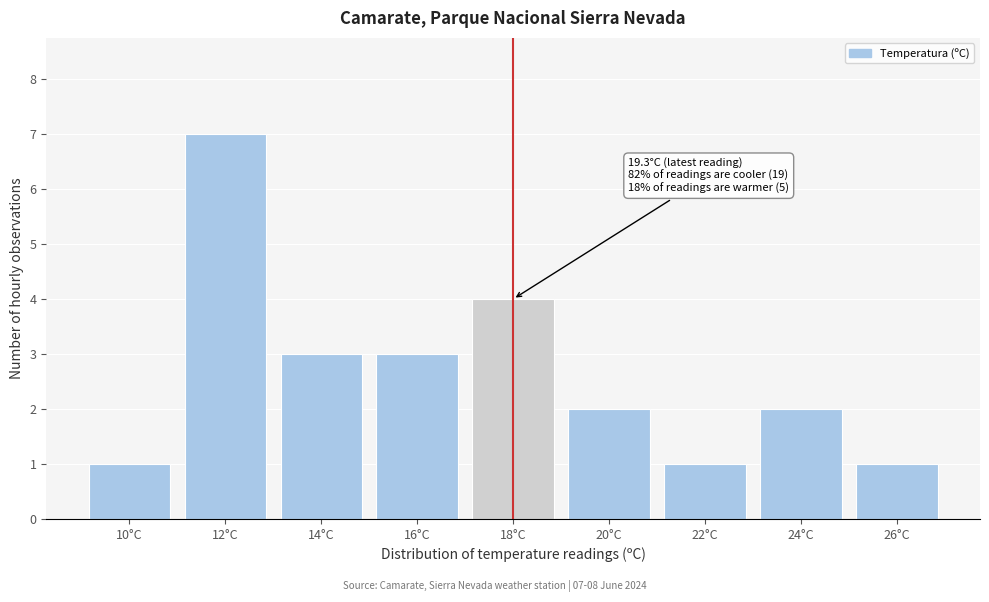

Reading right to left, list all the values displayed in this chart.

1	2	1	2	4	3	3	7	1